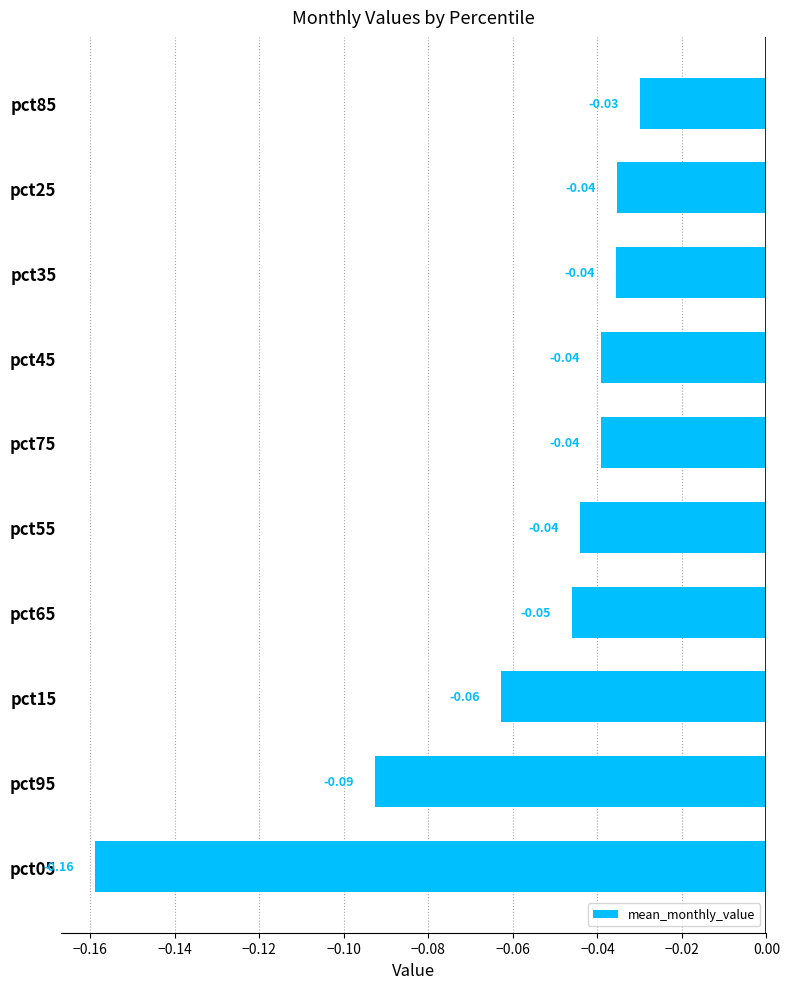

Between pct25 and pct15, which is larger?

pct25